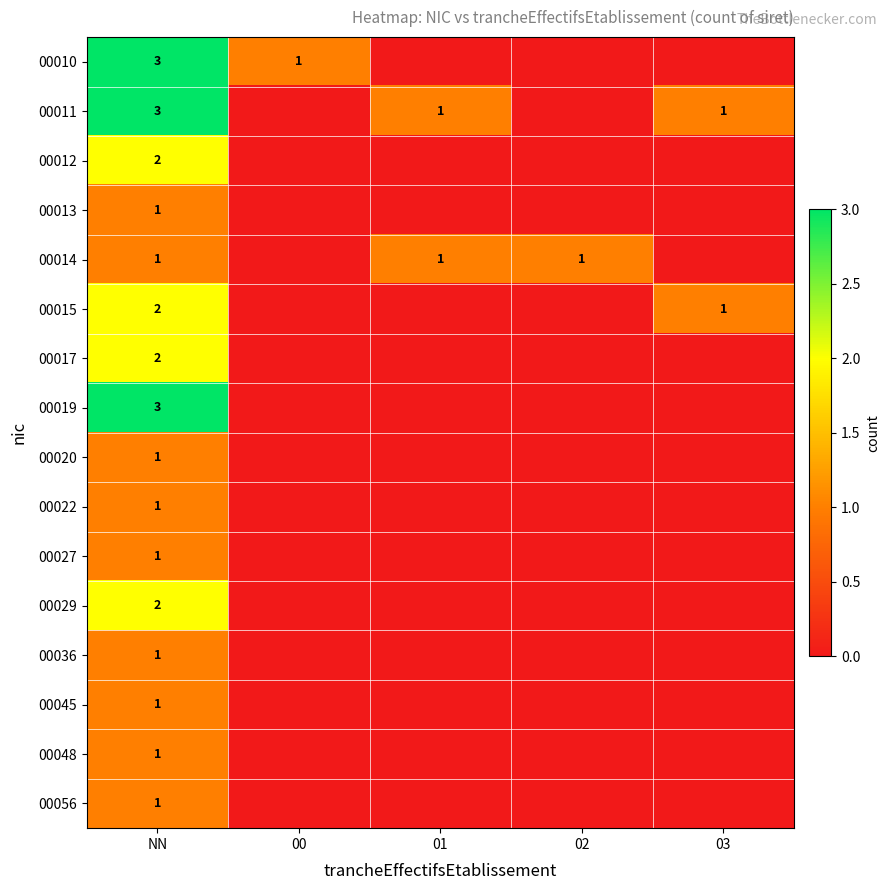

How many data points does each series have?

5